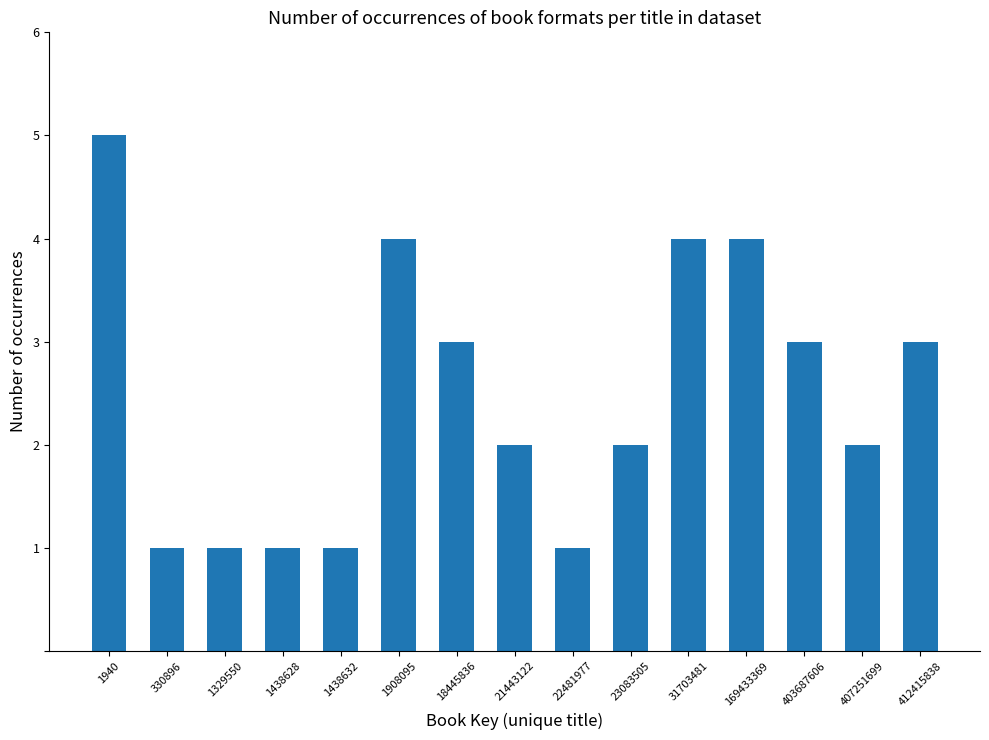

True or false: the data shows 0 at 1438628.

False